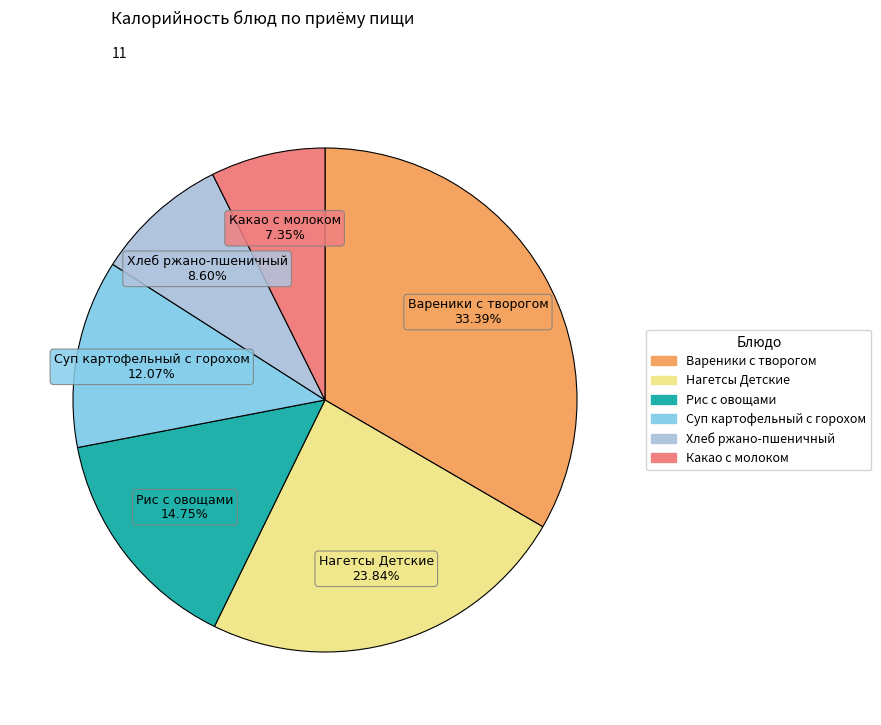

Which category has the smallest portion of the pie?

Какао с молоком